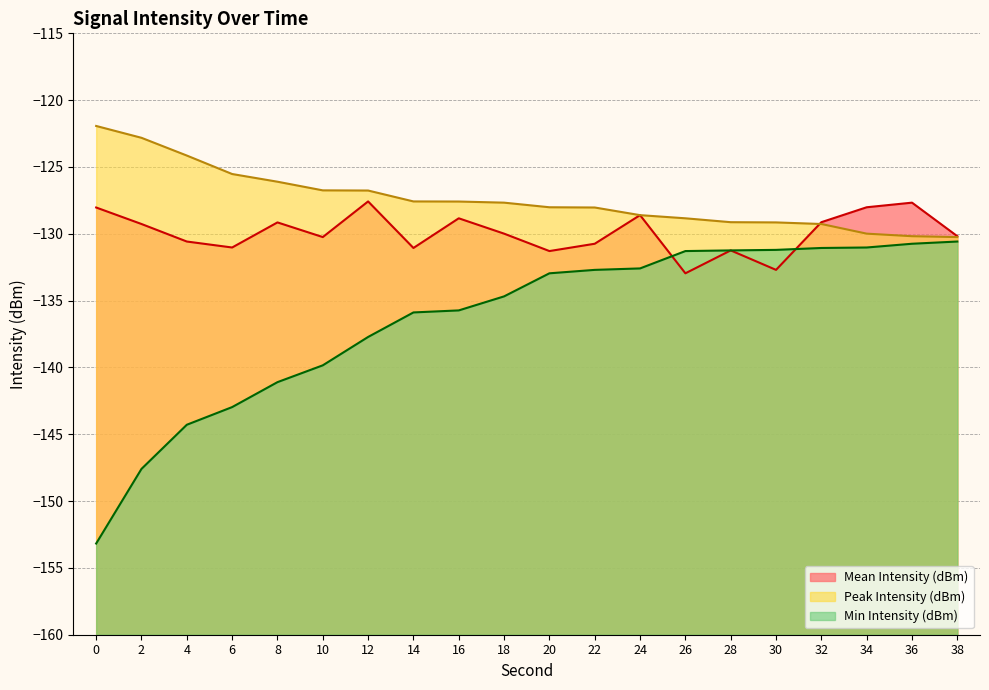

True or false: Peak Intensity (dBm) and Min Intensity (dBm) cross at least once.

False